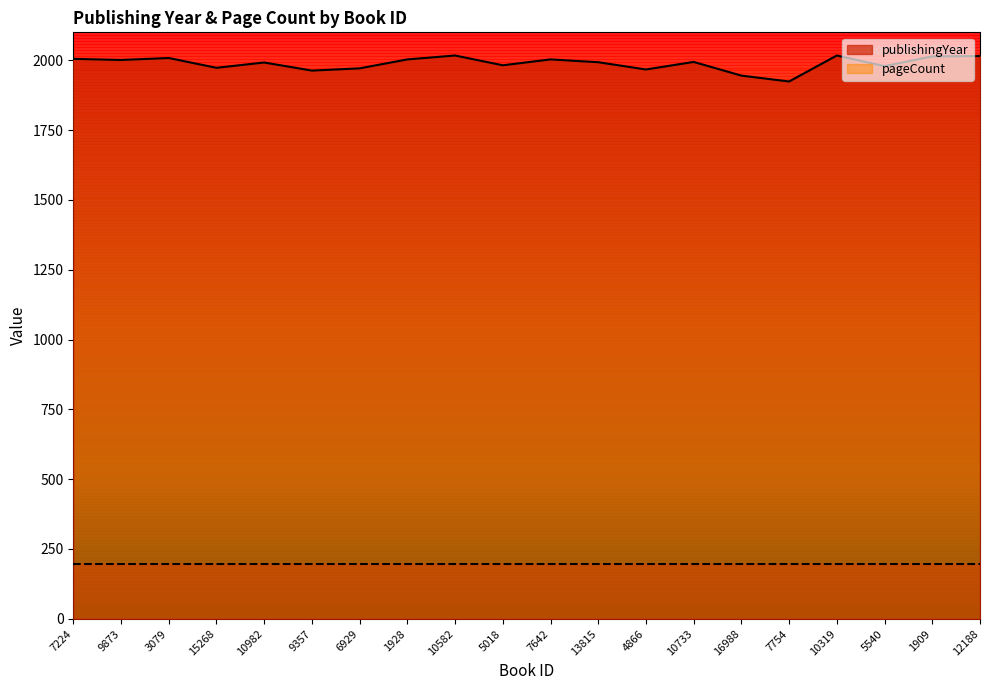

What is the label of the 17th point from the left?

10319